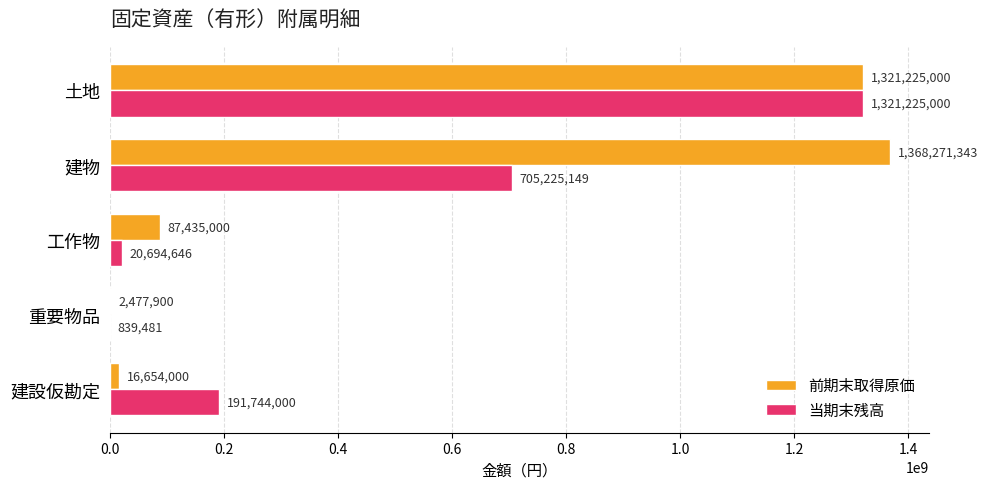

What is the sum of all 前期末取得原価 values?

2796063243